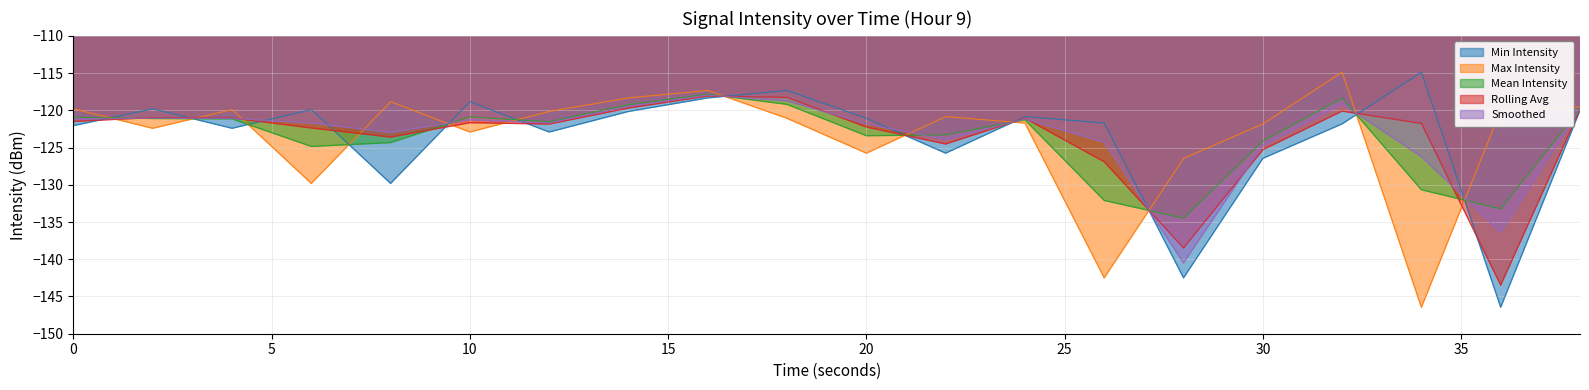

What are all the series names shown in the legend?

Min Intensity, Max Intensity, Mean Intensity, Rolling Avg, Smoothed